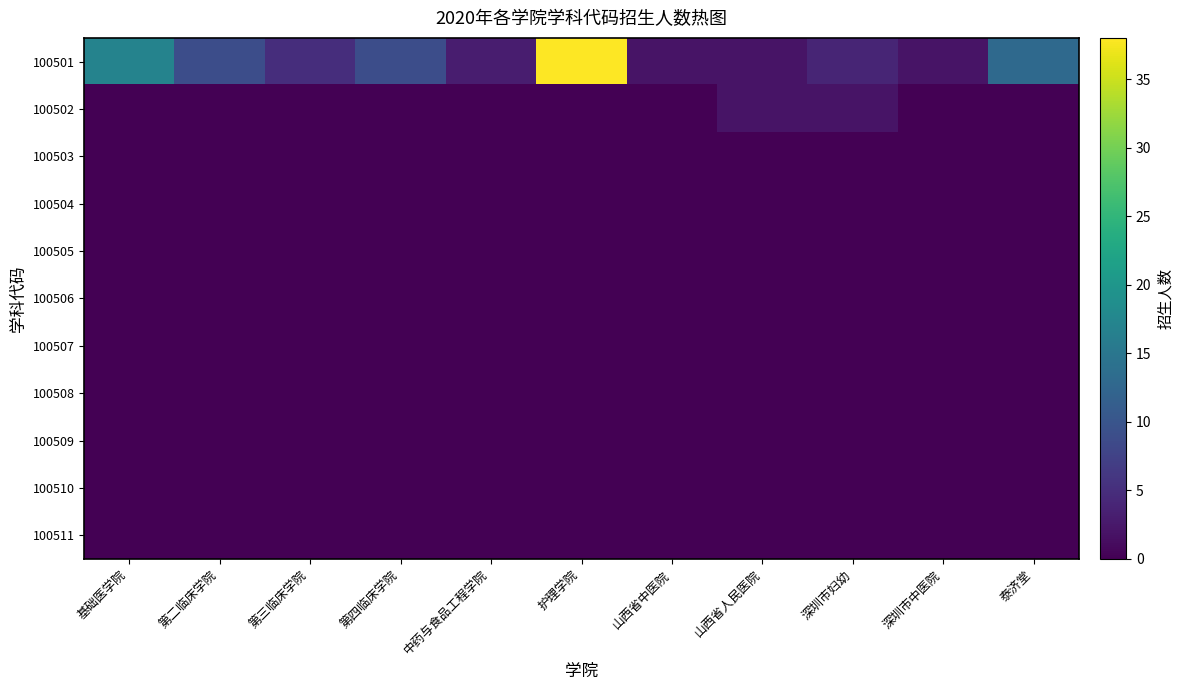

Reading right to left, extract all data points from this chart.

100501: 泰济堂=13	深圳市中医院=2	深圳市妇幼=4	山西省人民医院=2	山西省中医院=2	护理学院=38	中药与食品工程学院=3	第四临床学院=9	第三临床学院=5	第二临床学院=9	基础医学院=17
100502: 泰济堂=0	深圳市中医院=0	深圳市妇幼=2	山西省人民医院=2	山西省中医院=0	护理学院=0	中药与食品工程学院=0	第四临床学院=0	第三临床学院=0	第二临床学院=0	基础医学院=0
100503: 泰济堂=0	深圳市中医院=0	深圳市妇幼=0	山西省人民医院=0	山西省中医院=0	护理学院=0	中药与食品工程学院=0	第四临床学院=0	第三临床学院=0	第二临床学院=0	基础医学院=0
100504: 泰济堂=0	深圳市中医院=0	深圳市妇幼=0	山西省人民医院=0	山西省中医院=0	护理学院=0	中药与食品工程学院=0	第四临床学院=0	第三临床学院=0	第二临床学院=0	基础医学院=0
100505: 泰济堂=0	深圳市中医院=0	深圳市妇幼=0	山西省人民医院=0	山西省中医院=0	护理学院=0	中药与食品工程学院=0	第四临床学院=0	第三临床学院=0	第二临床学院=0	基础医学院=0
100506: 泰济堂=0	深圳市中医院=0	深圳市妇幼=0	山西省人民医院=0	山西省中医院=0	护理学院=0	中药与食品工程学院=0	第四临床学院=0	第三临床学院=0	第二临床学院=0	基础医学院=0
100507: 泰济堂=0	深圳市中医院=0	深圳市妇幼=0	山西省人民医院=0	山西省中医院=0	护理学院=0	中药与食品工程学院=0	第四临床学院=0	第三临床学院=0	第二临床学院=0	基础医学院=0
100508: 泰济堂=0	深圳市中医院=0	深圳市妇幼=0	山西省人民医院=0	山西省中医院=0	护理学院=0	中药与食品工程学院=0	第四临床学院=0	第三临床学院=0	第二临床学院=0	基础医学院=0
100509: 泰济堂=0	深圳市中医院=0	深圳市妇幼=0	山西省人民医院=0	山西省中医院=0	护理学院=0	中药与食品工程学院=0	第四临床学院=0	第三临床学院=0	第二临床学院=0	基础医学院=0
100510: 泰济堂=0	深圳市中医院=0	深圳市妇幼=0	山西省人民医院=0	山西省中医院=0	护理学院=0	中药与食品工程学院=0	第四临床学院=0	第三临床学院=0	第二临床学院=0	基础医学院=0
100511: 泰济堂=0	深圳市中医院=0	深圳市妇幼=0	山西省人民医院=0	山西省中医院=0	护理学院=0	中药与食品工程学院=0	第四临床学院=0	第三临床学院=0	第二临床学院=0	基础医学院=0